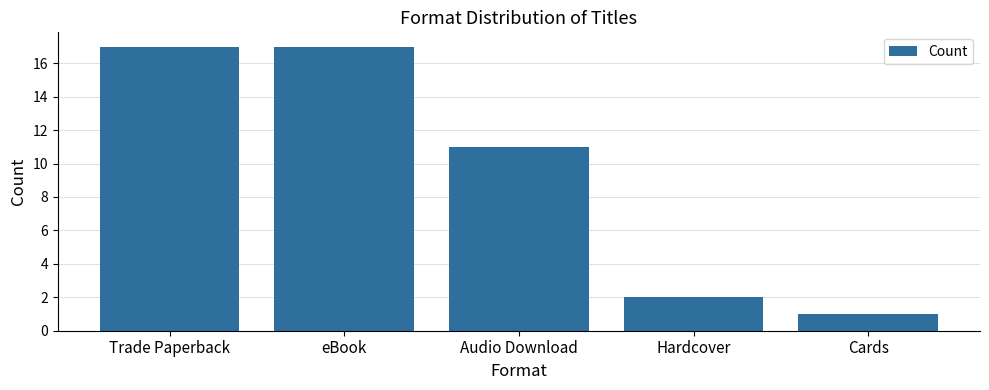

The value at Audio Download is 11. True or false?

True